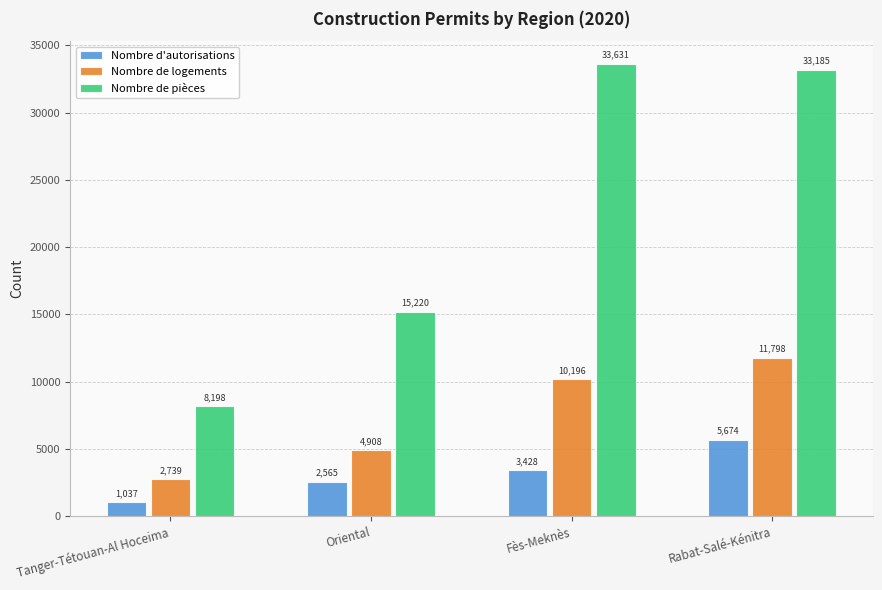

Reading left to right, what are all the values shown in this chart?

Nombre d'autorisations: Tanger-Tétouan-Al Hoceima=1037	Oriental=2565	Fès-Meknès=3428	Rabat-Salé-Kénitra=5674
Nombre de logements: Tanger-Tétouan-Al Hoceima=2739	Oriental=4908	Fès-Meknès=10196	Rabat-Salé-Kénitra=11798
Nombre de pièces: Tanger-Tétouan-Al Hoceima=8198	Oriental=15220	Fès-Meknès=33631	Rabat-Salé-Kénitra=33185